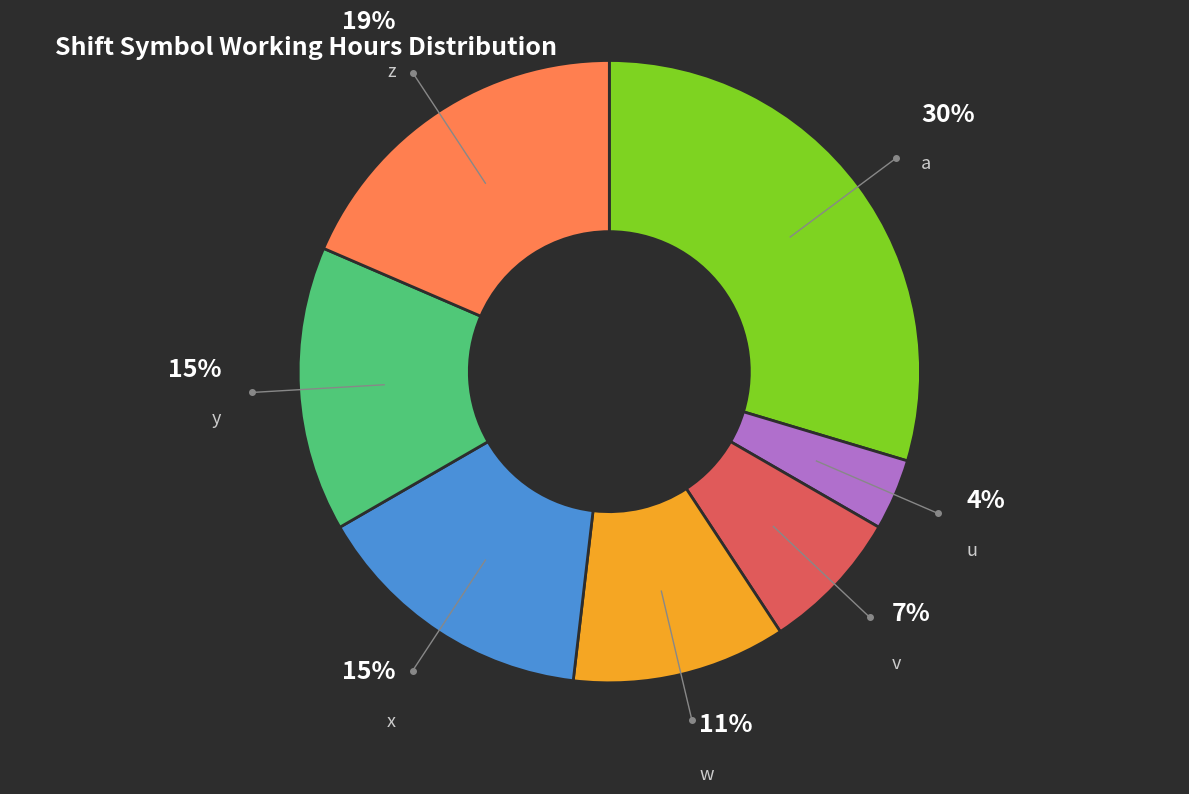

To the nearest percent, what is the difference between the largest and smallest slice percentages?

26%